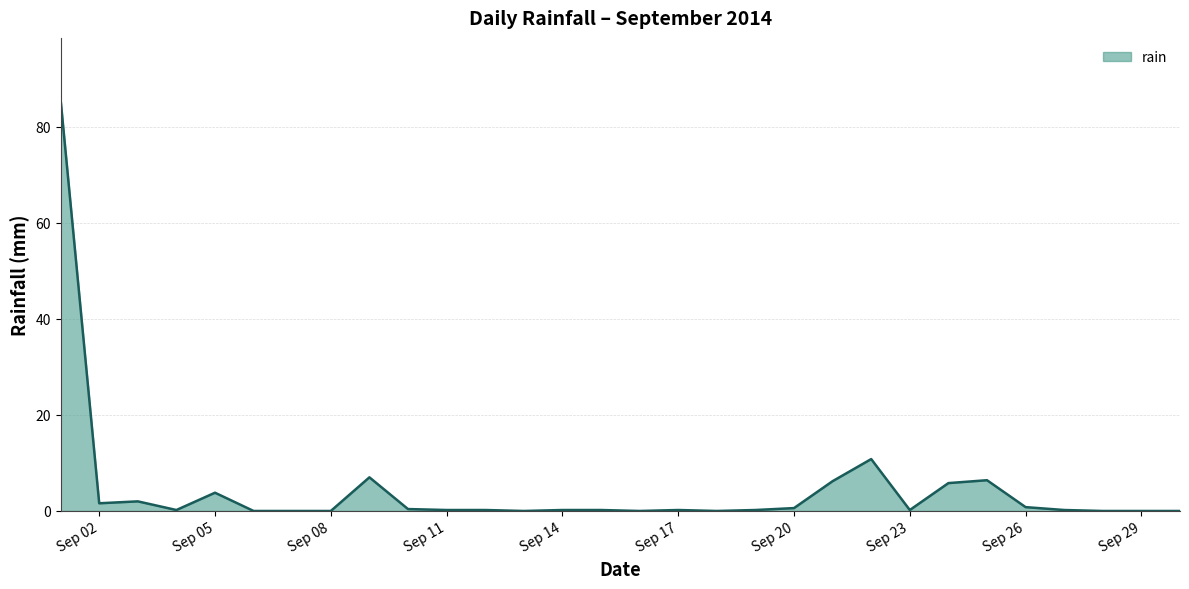

What is the difference between the maximum and minimum values?

85.6